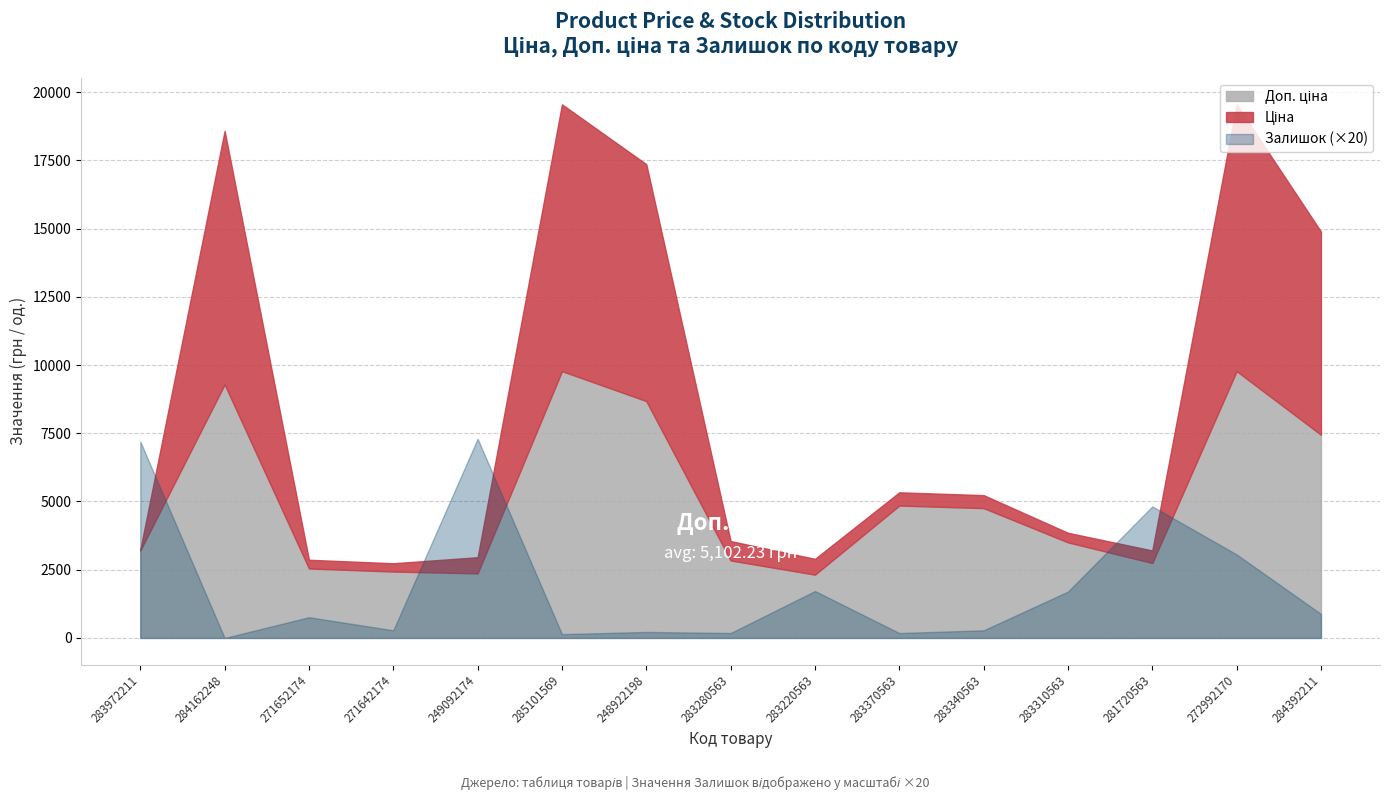

What is the average value of the Залишок series?

95.7